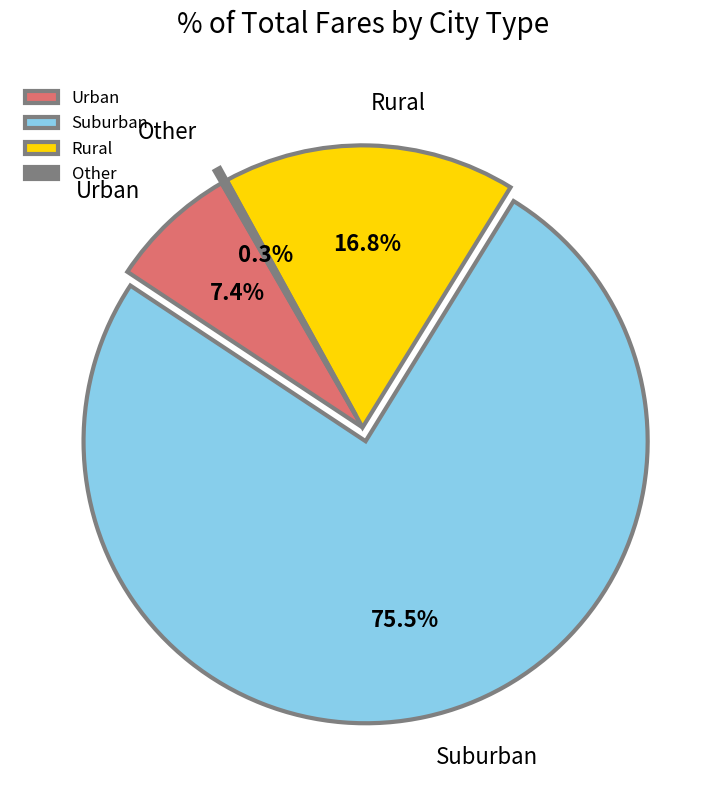

Which slice is the smallest?

Other